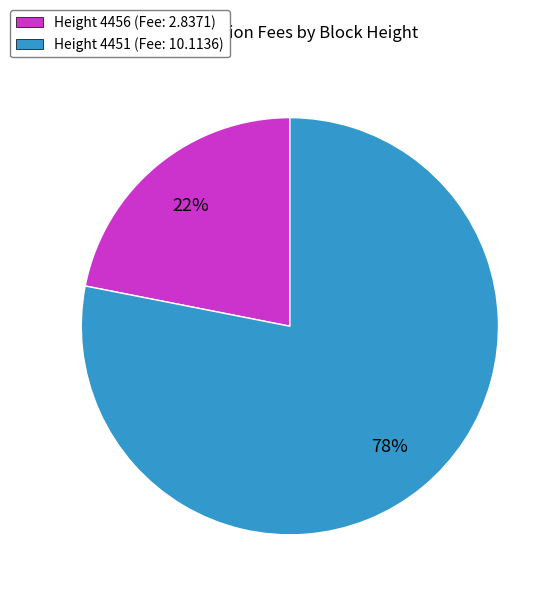

To the nearest percent, what is the difference between the largest and smallest slice percentages?

56%